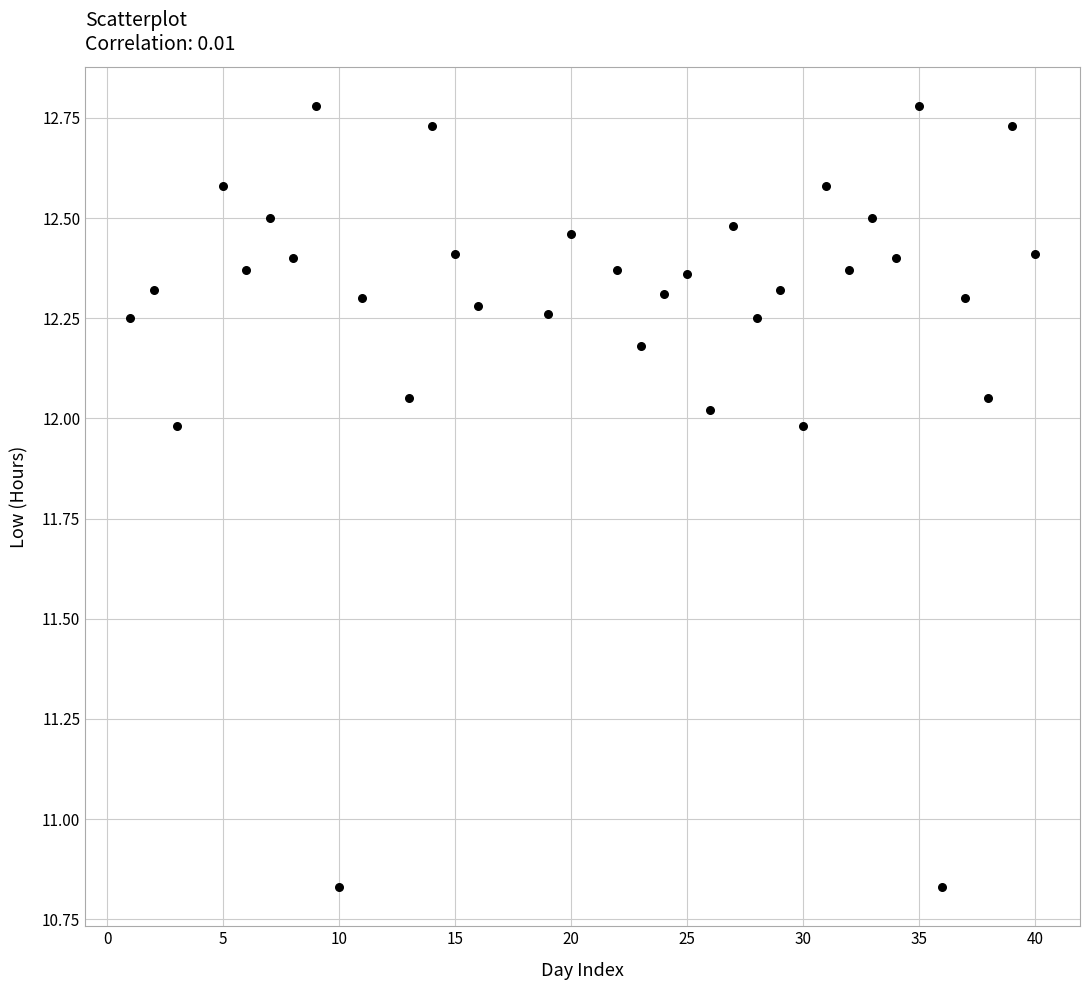

What is the range of X values (max minus min)?

39.0